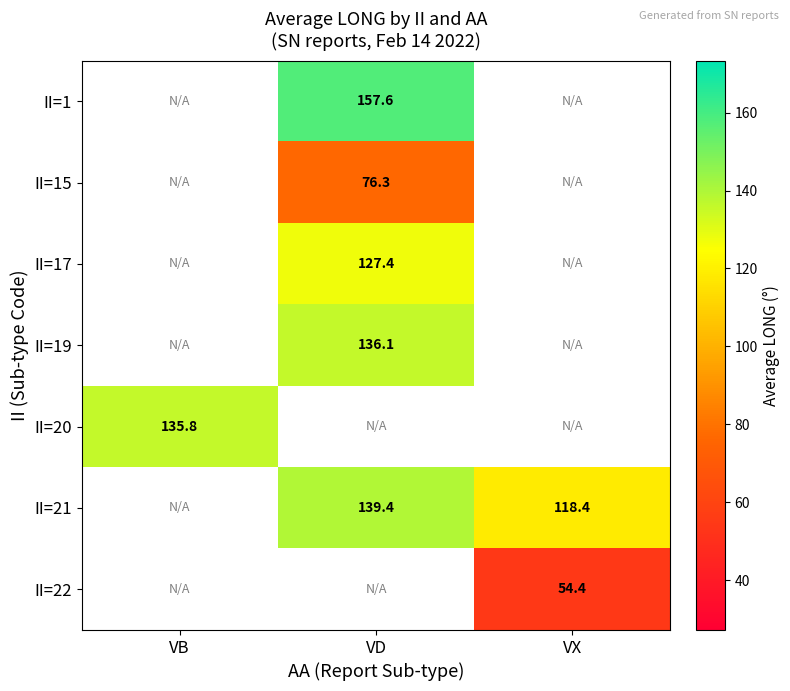

Between VX and VB, which is larger?

VB